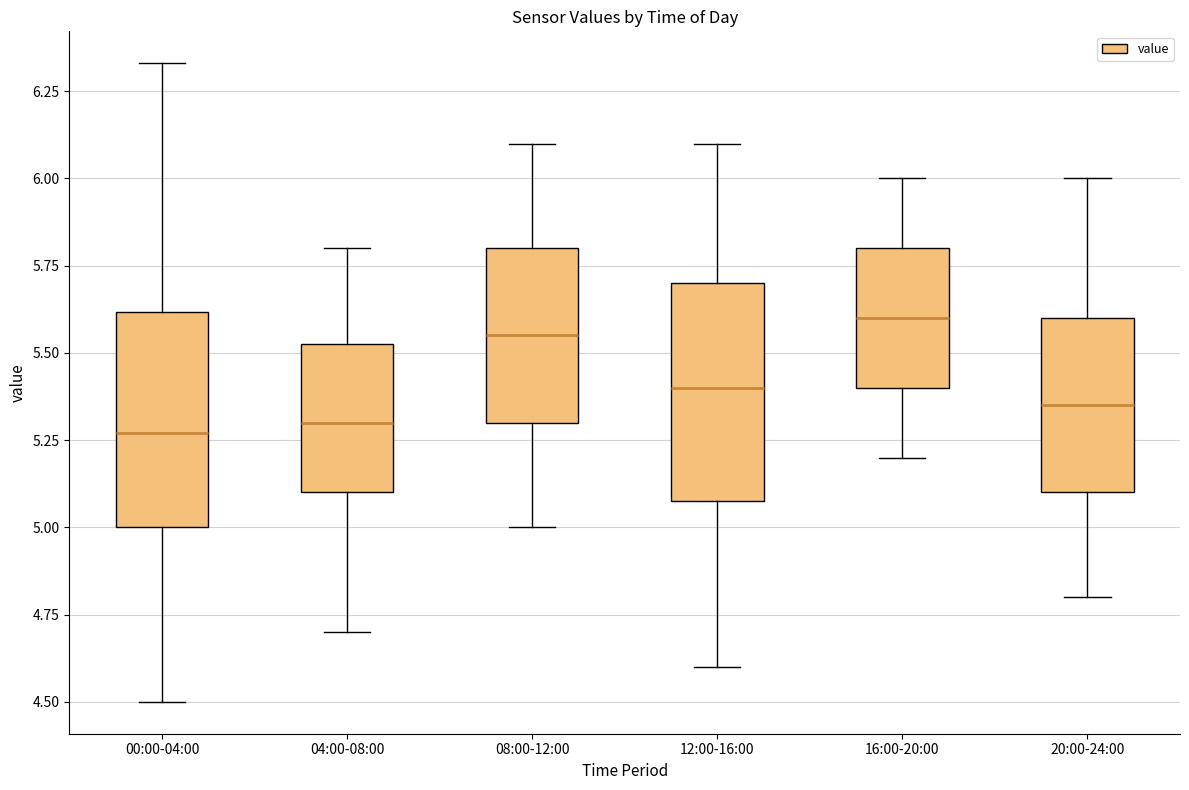

Where does the median line of the box for 16:00-20:00 sit on the y-axis? The values are not printed on the chart, so give them approximately, as read against the axis.

5.60